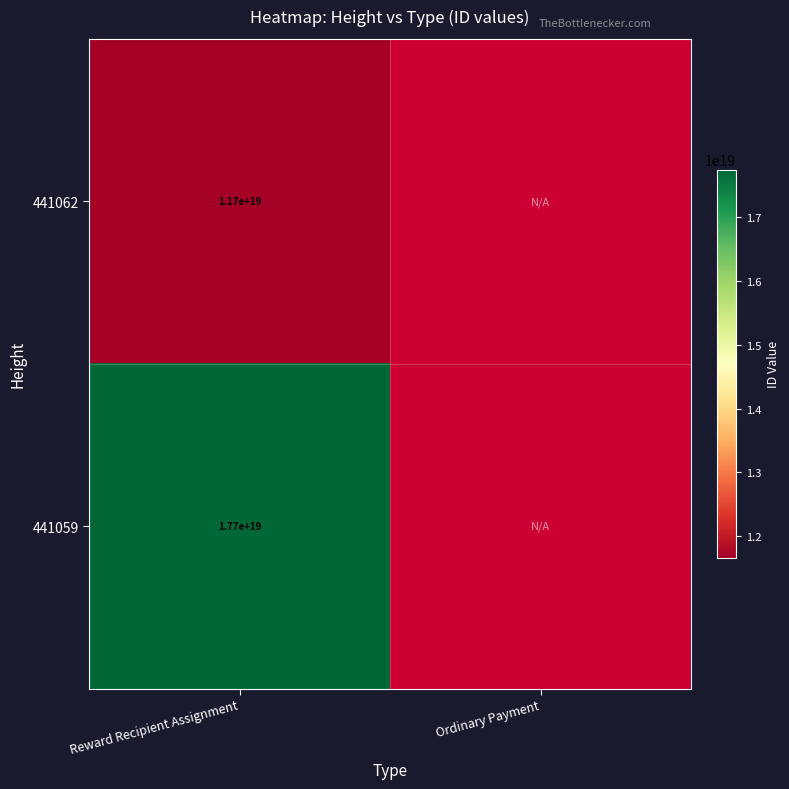

At Reward Recipient Assignment, list the series in order from smallest to largest.

441062, 441059